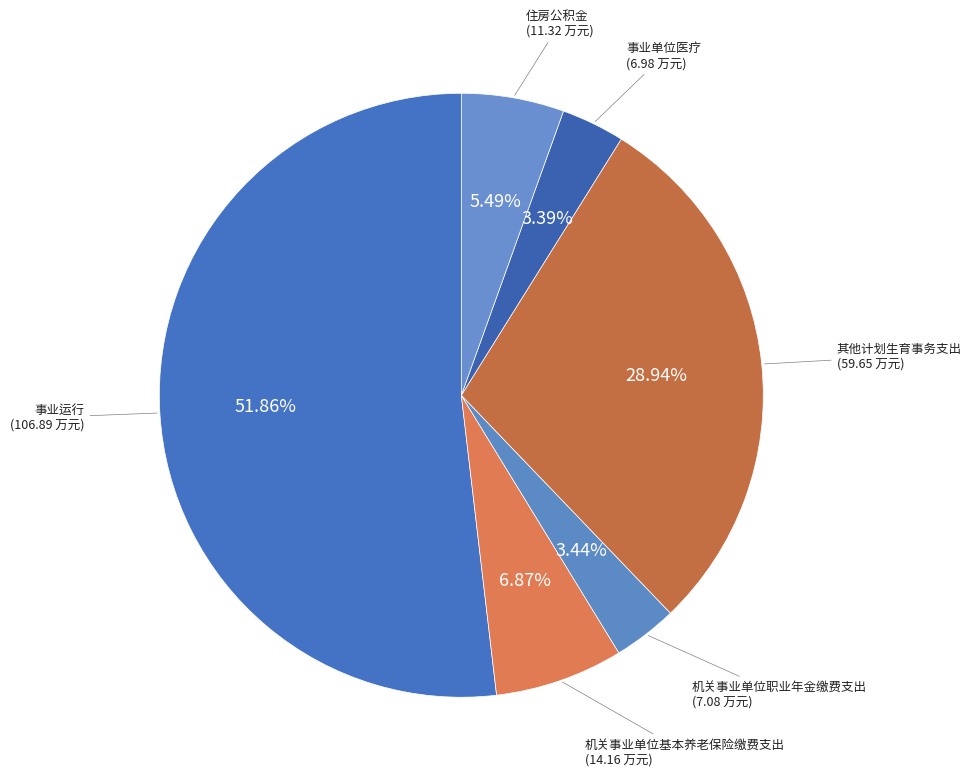

Count the number of slices in the pie.

6